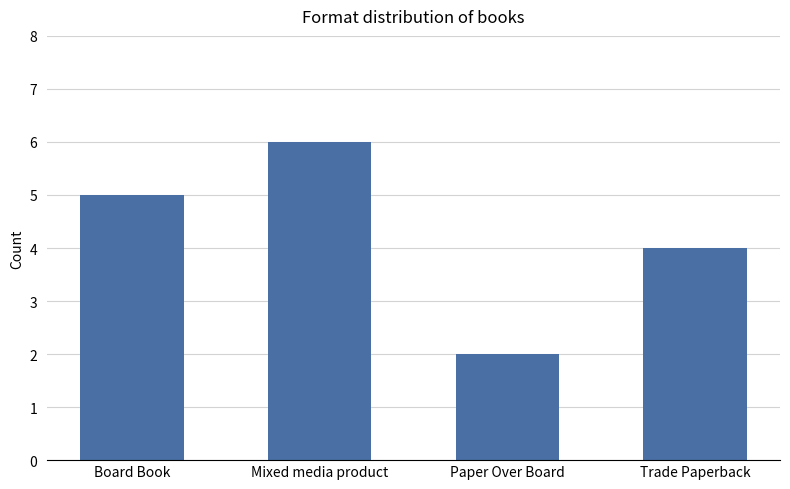

Which has a higher value, Trade Paperback or Mixed media product?

Mixed media product